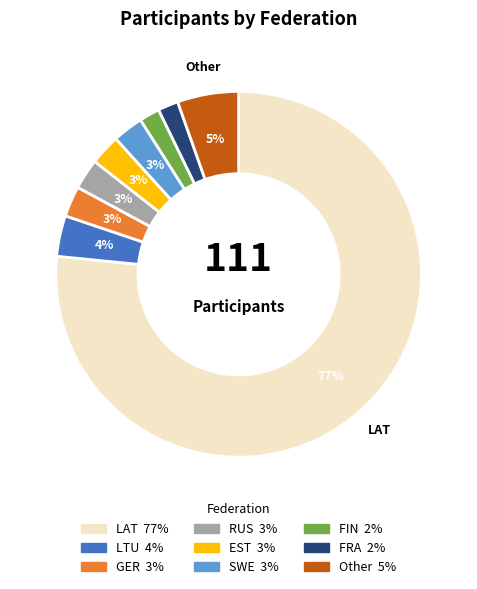

To the nearest percent, what is the average slice percentage?

11%